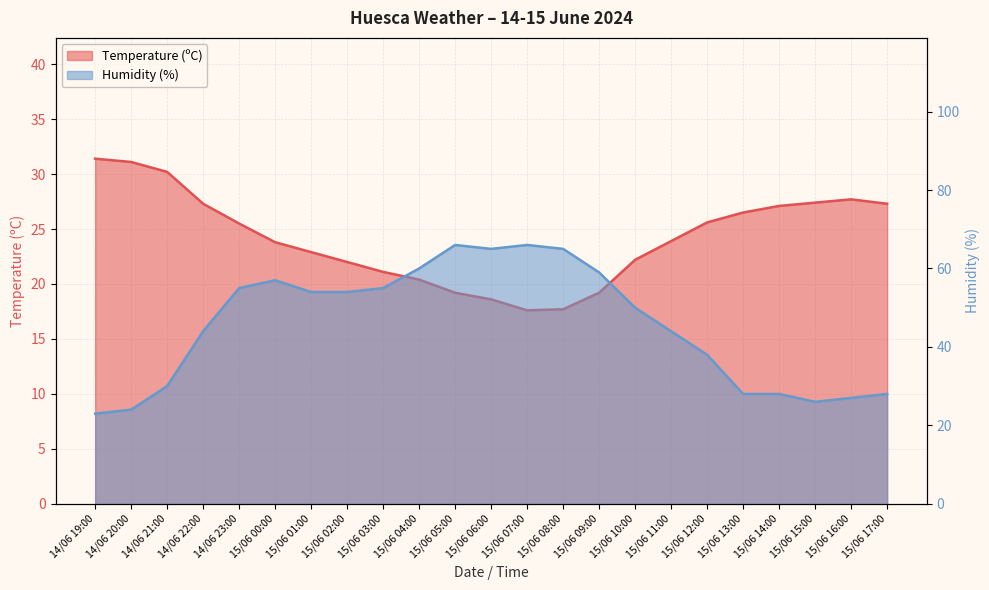

What are all the series names shown in the legend?

Temperature (ºC), Humidity (%)